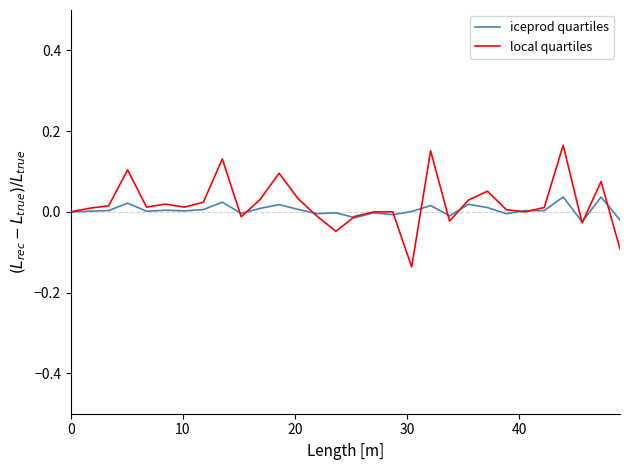

Rank the series by their maximum value, from highest to lowest.

local quartiles, iceprod quartiles